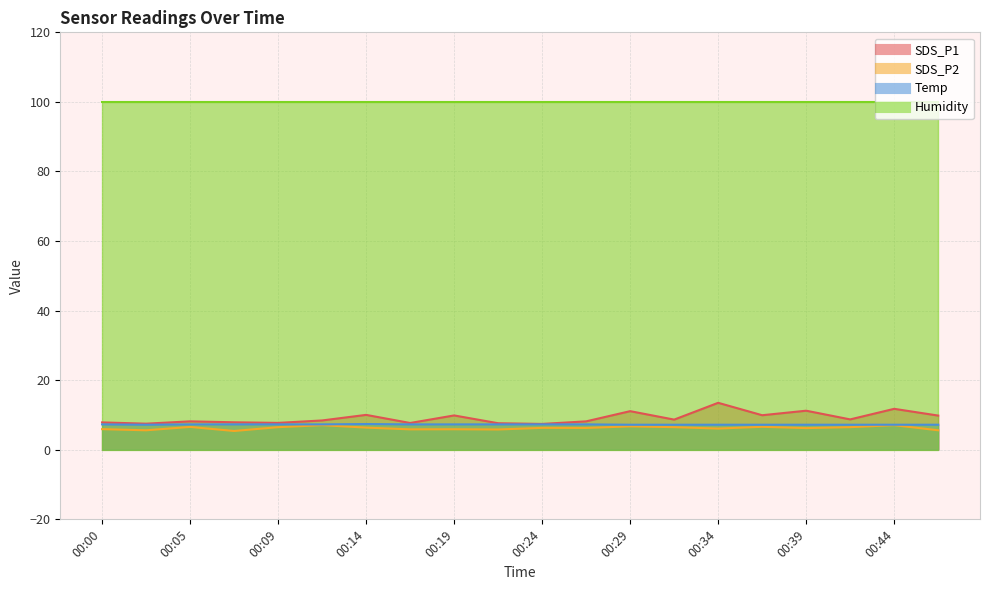

Which label corresponds to the largest value in the chart?

00:34